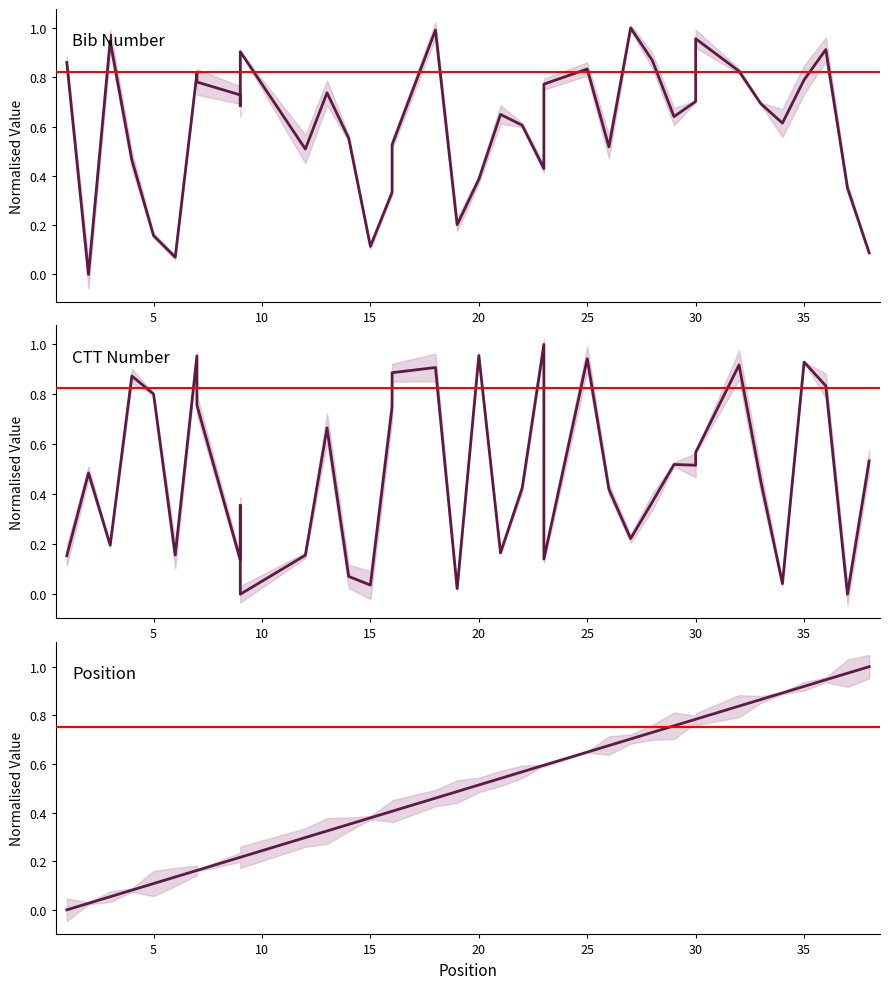

The Position series shows 1.1 at 23. True or false?

False